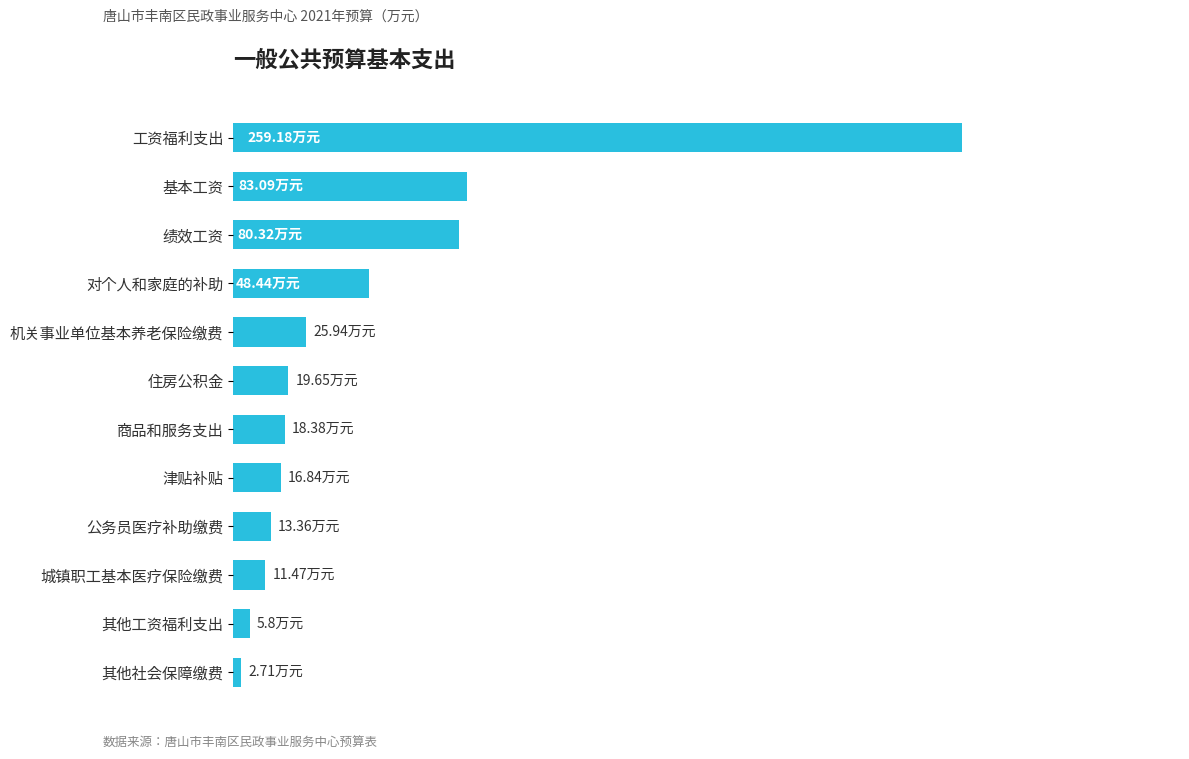

Where is the data nearest to the value 130?

基本工资